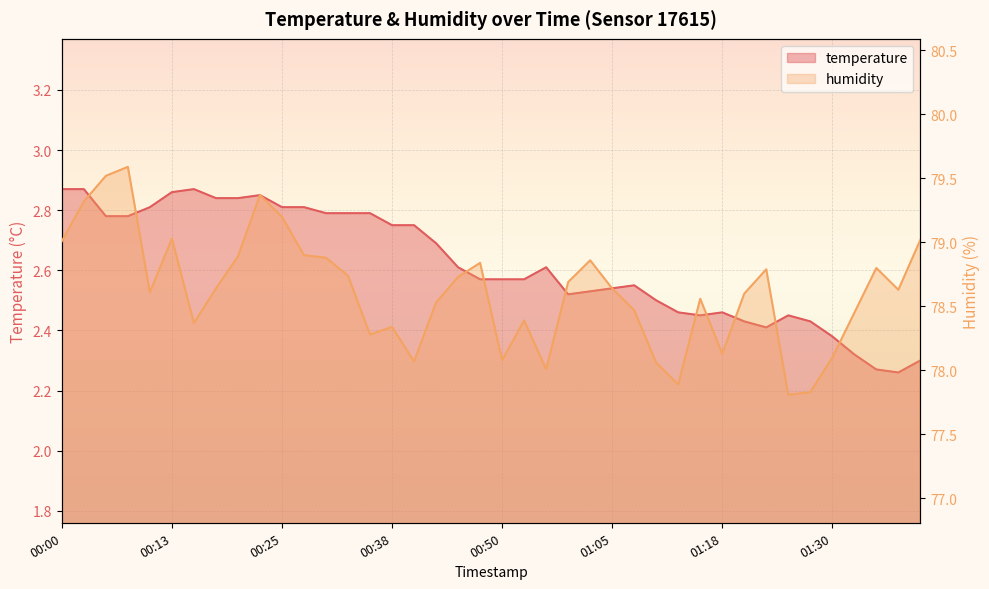

Rank the series at 01:30 from highest to lowest value.

humidity, temperature